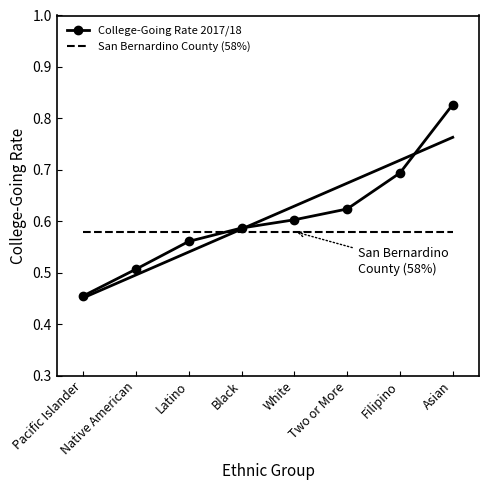

How many intersections are there between College-Going Rate 2017/18 and San Bernardino County (58%)?

1